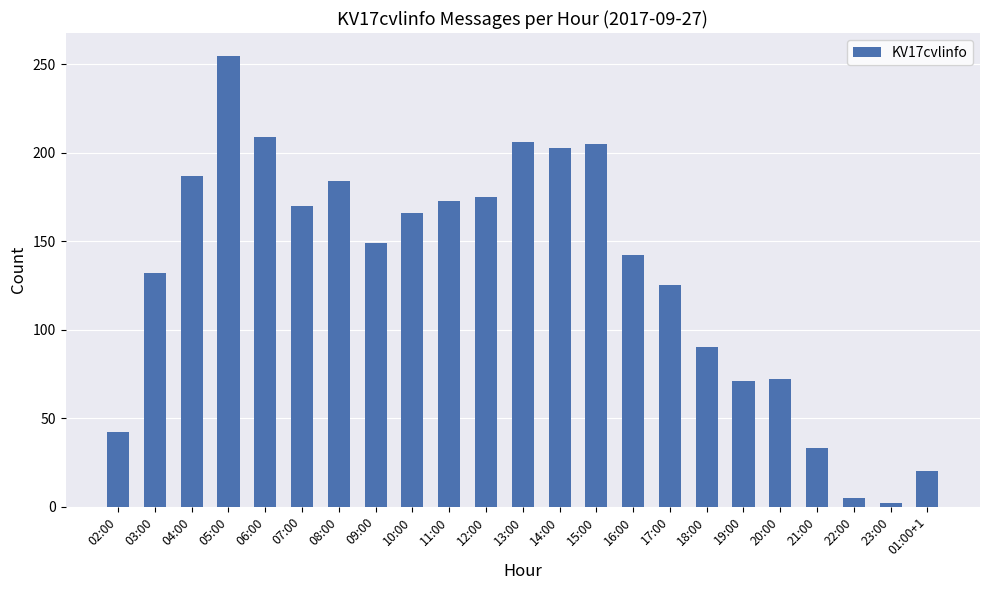

What is the maximum value shown in the chart?

255